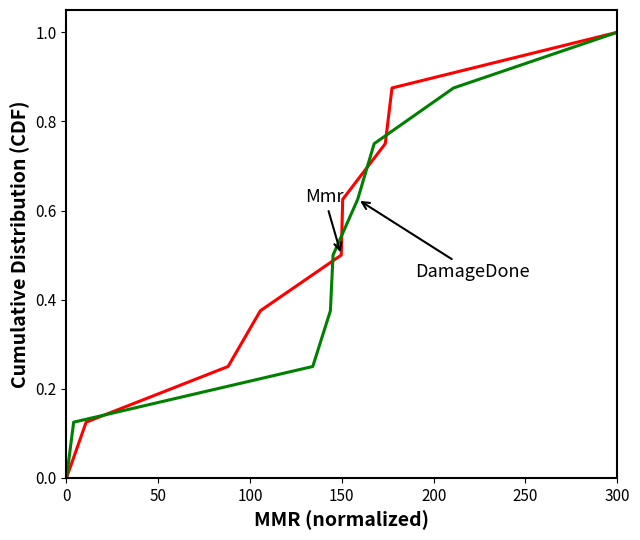

At which category is the sum across all series the highest?

300